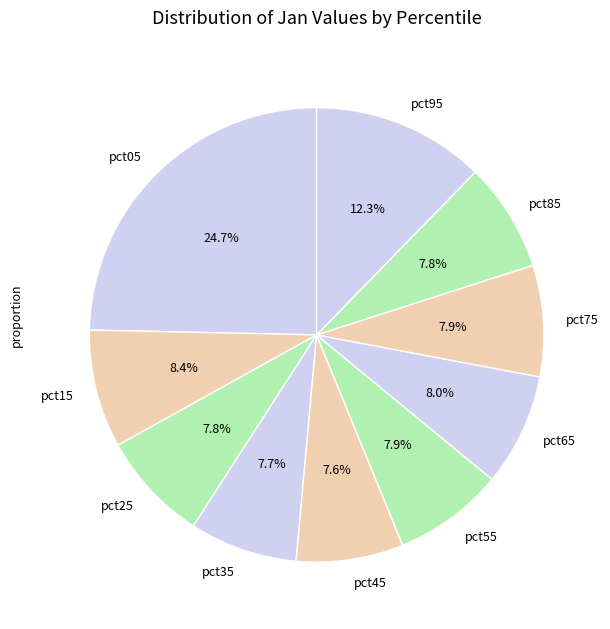

Does pct25 represent more than half of the total?

No